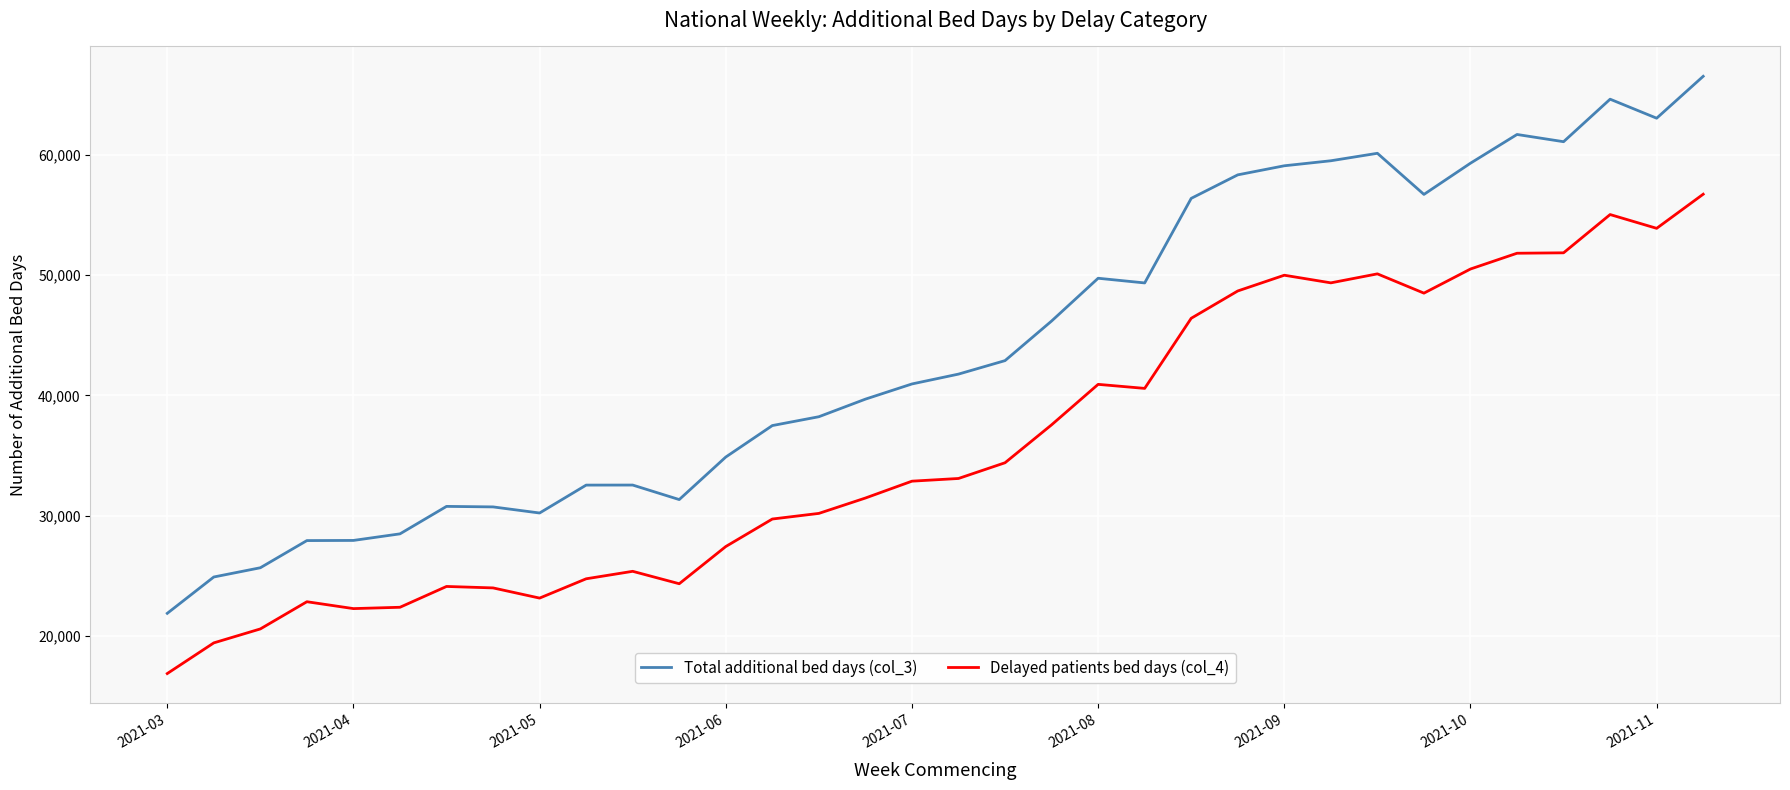

True or false: Delayed patients bed days (col_4) and Total additional bed days (col_3) cross at least once.

False